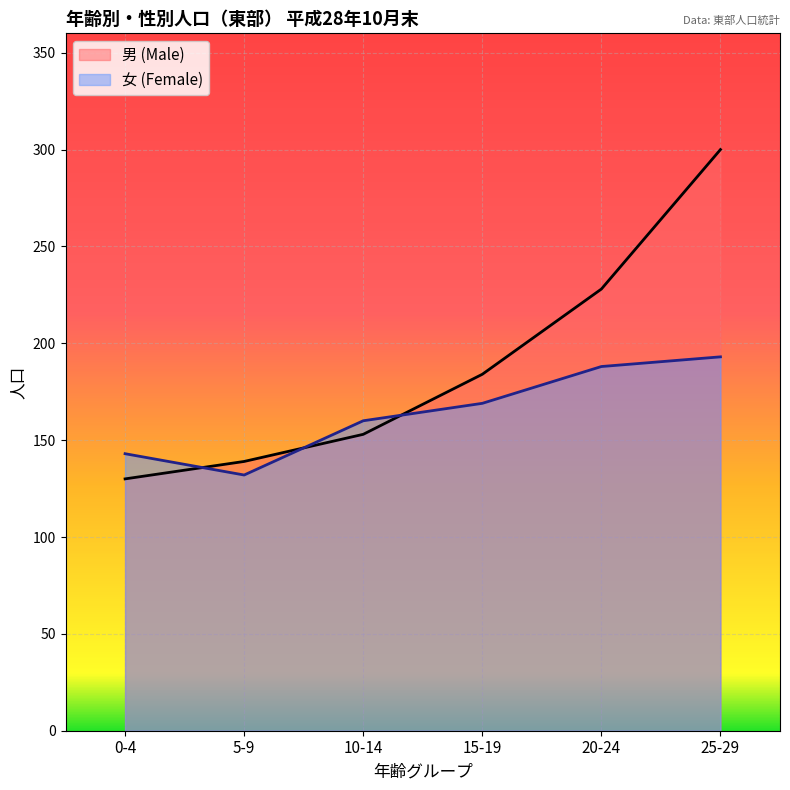

At which category does 女 (Female) reach its first local valley?

5-9